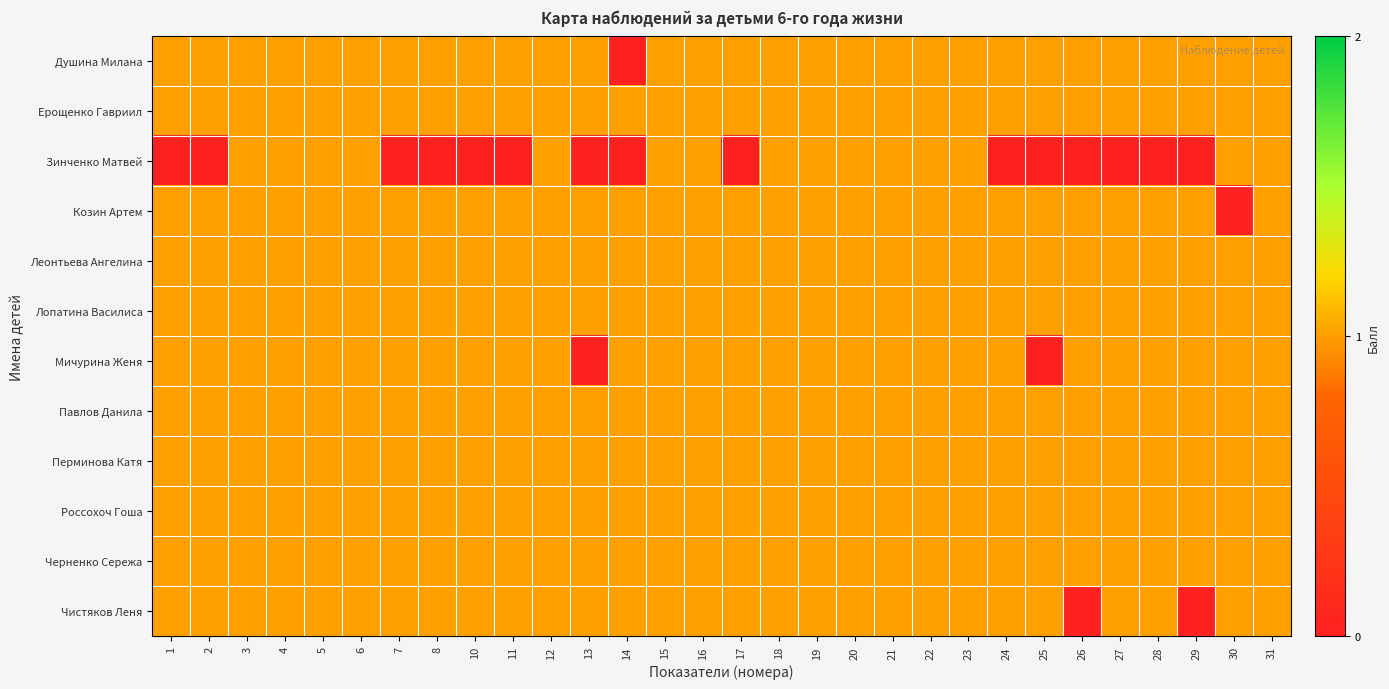

Which has a higher value, 16 or 25?

16